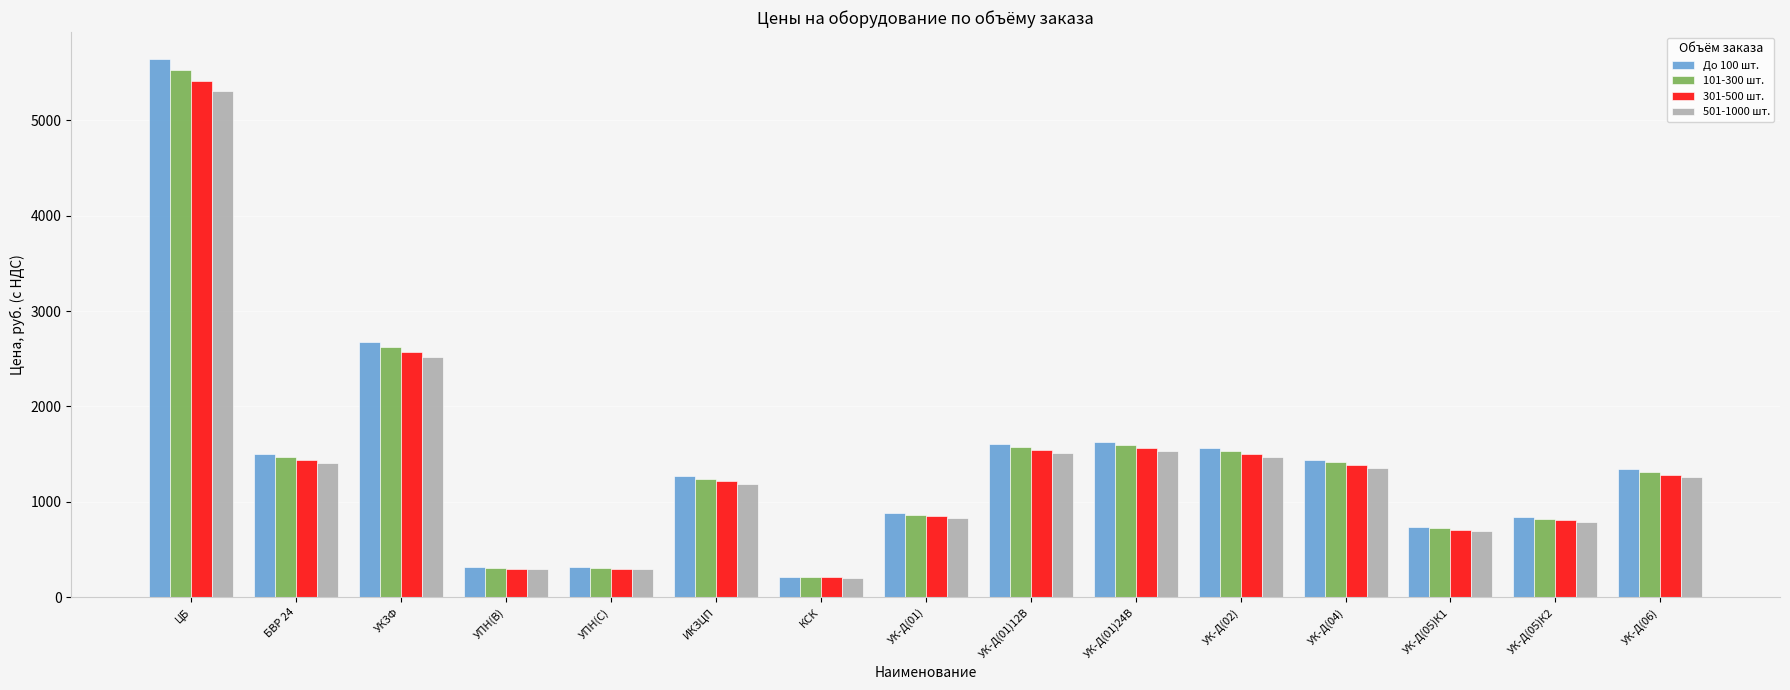

What is the total value across all series at ИКЗЦП?

4916.0